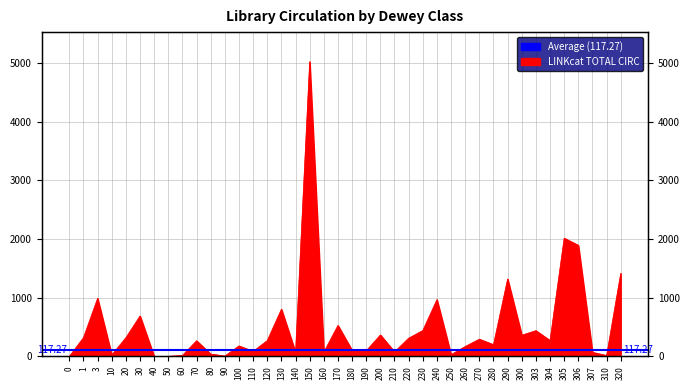

How many interior local peaks (higher than both neighbors) does the data have?

13